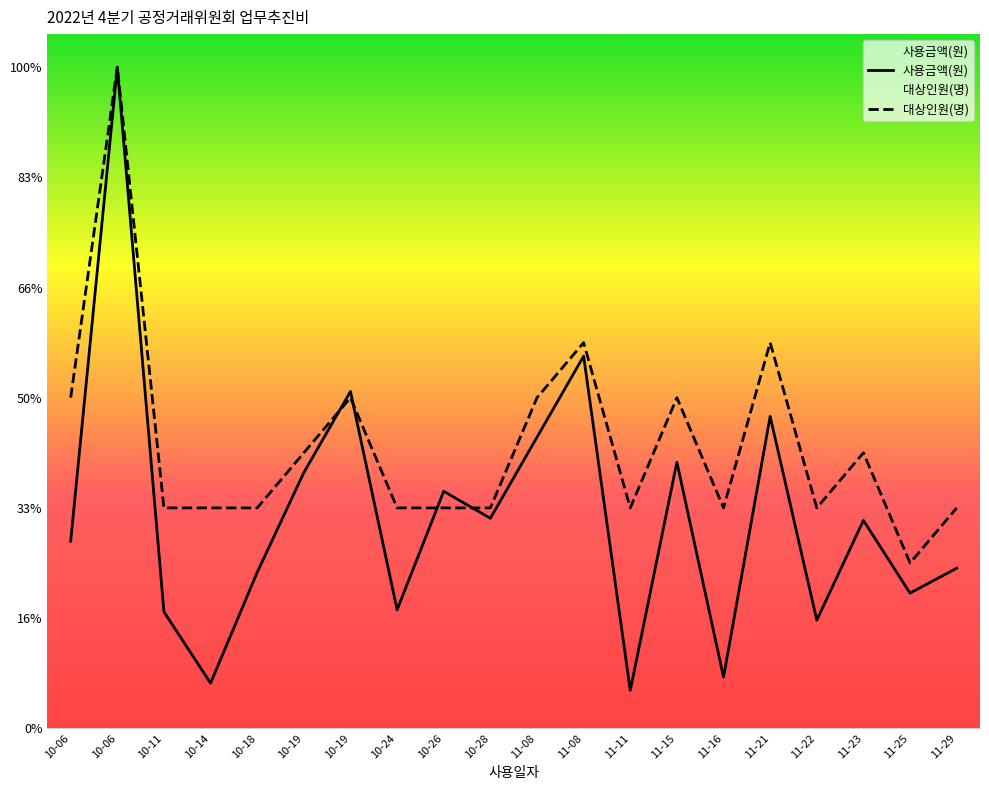

Where is 대상인원(명) nearest to the value 198750?

11-08